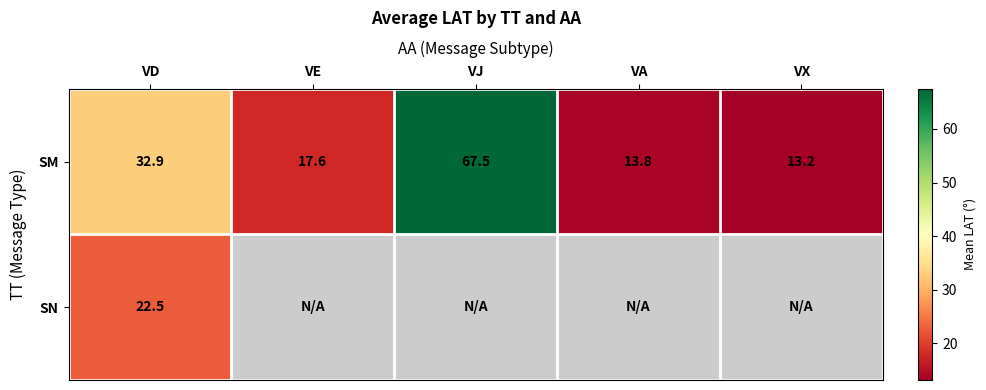

Where does the SM series first go above 17?

VD